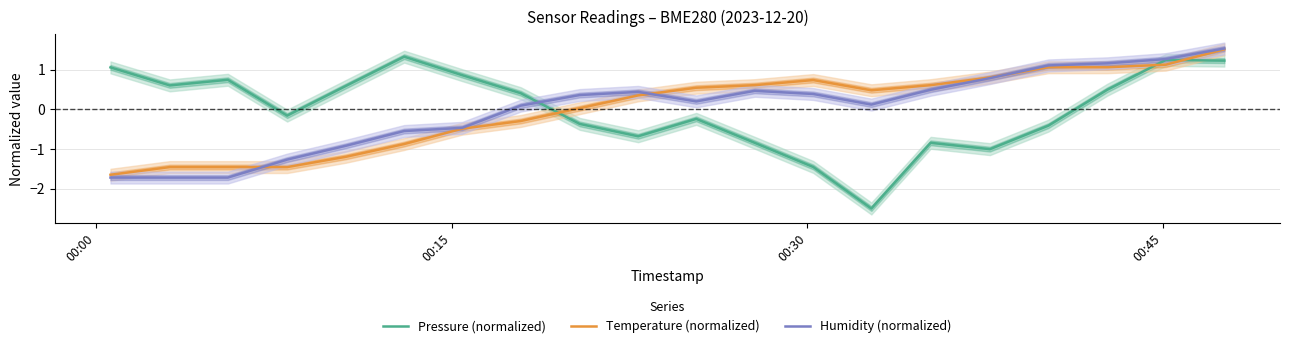

In Pressure (normalized), how many points are higher than both neighbors (excluding endpoints)?

5